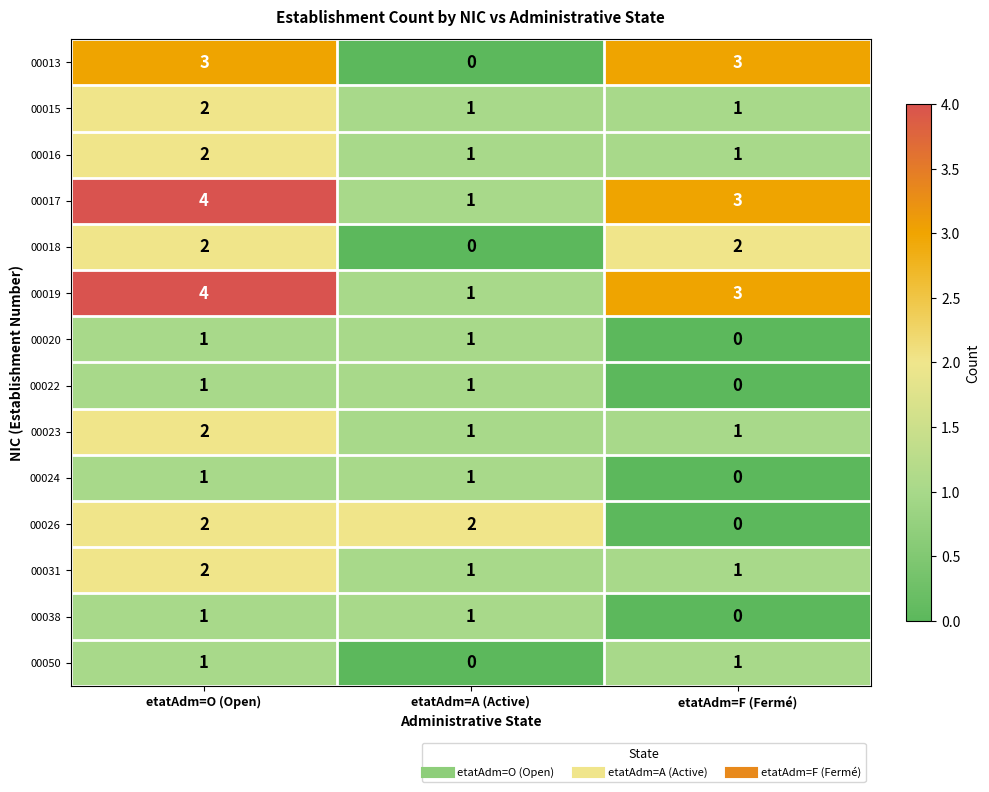

Is it true that 00013 equals 1 at etatAdm=F (Fermé)?

False